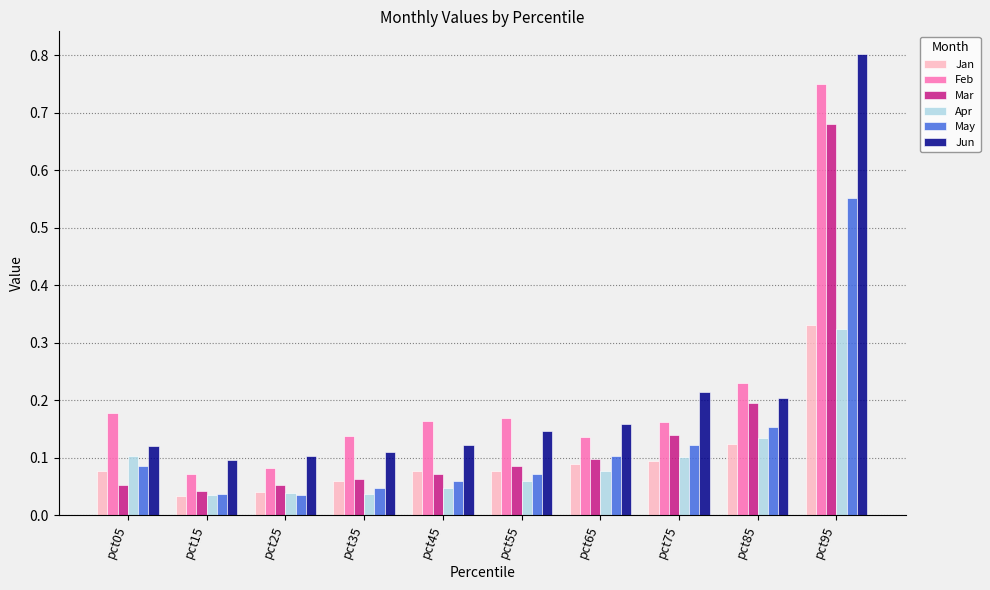

Count the Feb values in the range 0 to 1.

10